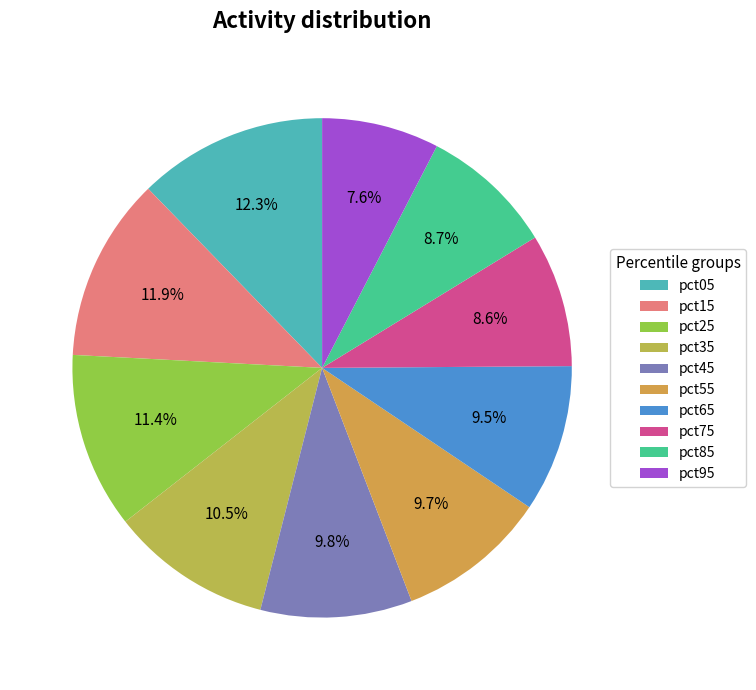

Which category has the smallest portion of the pie?

pct95